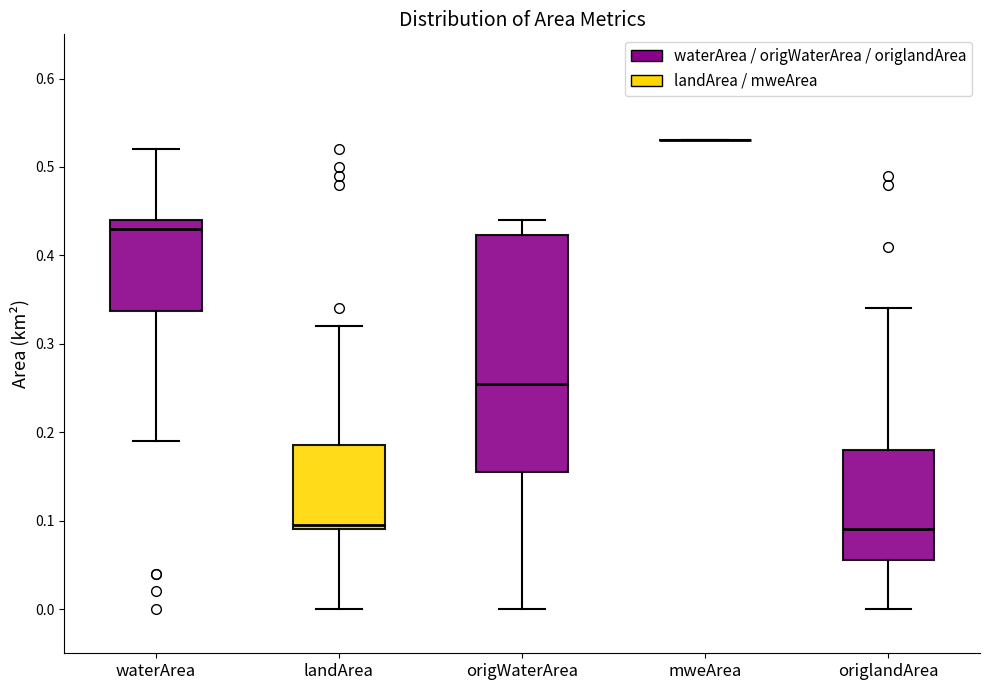

Where does the upper whisker of the box for origlandArea end on the y-axis? The values are not printed on the chart, so give them approximately, as read against the axis.

0.34